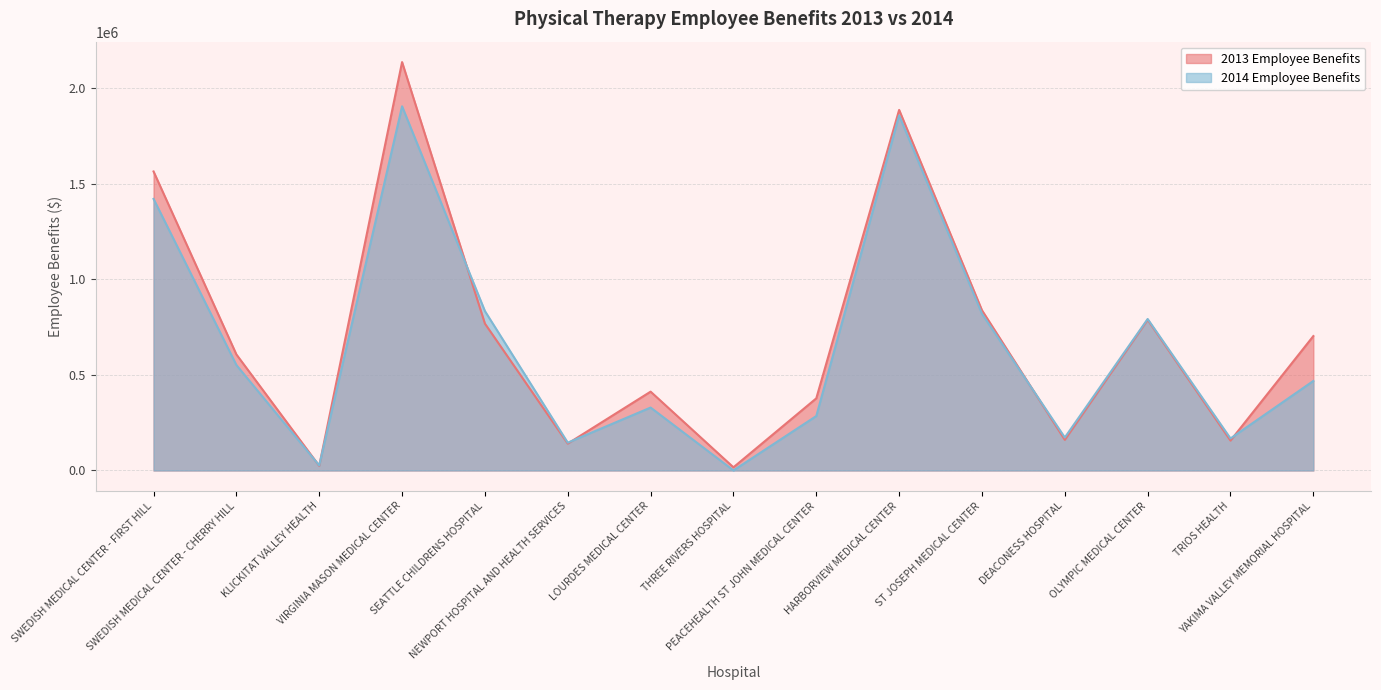

List the series in order of their peak value, lowest first.

2014 Employee Benefits, 2013 Employee Benefits